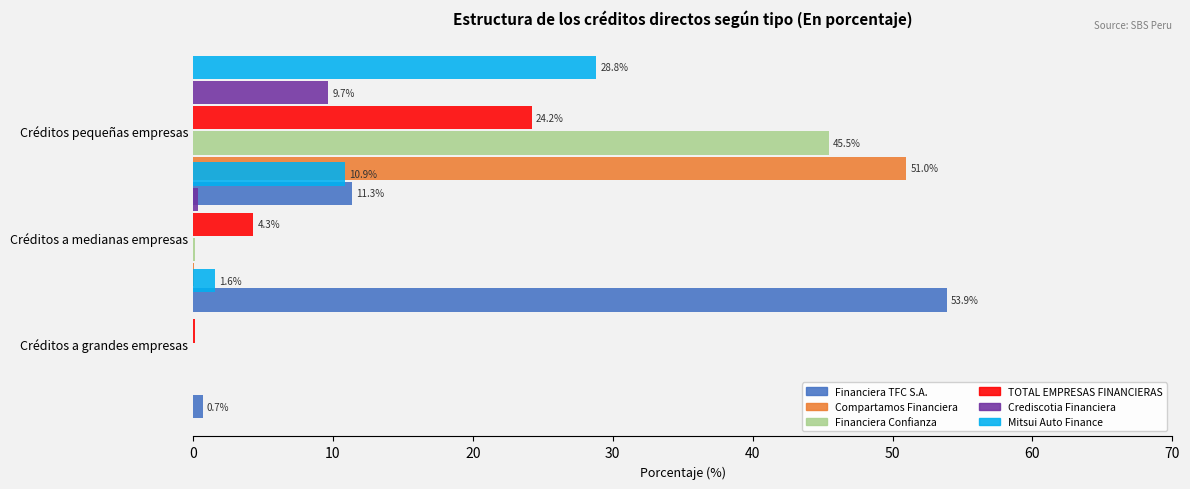

The value of Compartamos Financiera at Créditos a grandes empresas is 0.0. True or false?

True